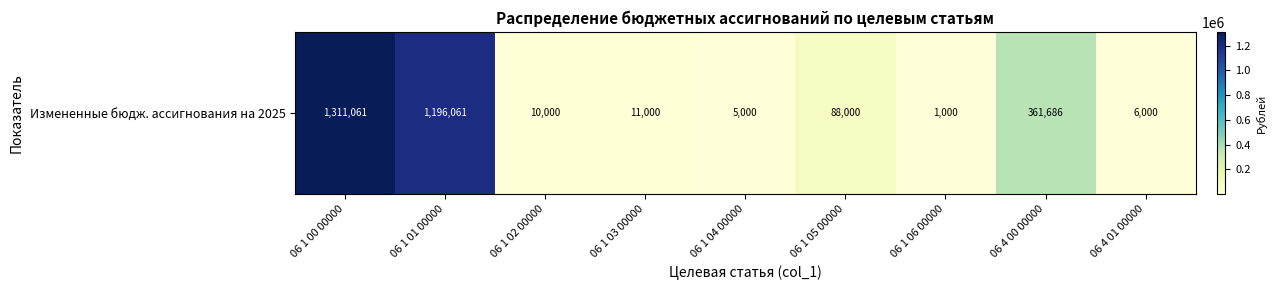

Is it true that the value at 06 1 01 00000 is 1196061?

True